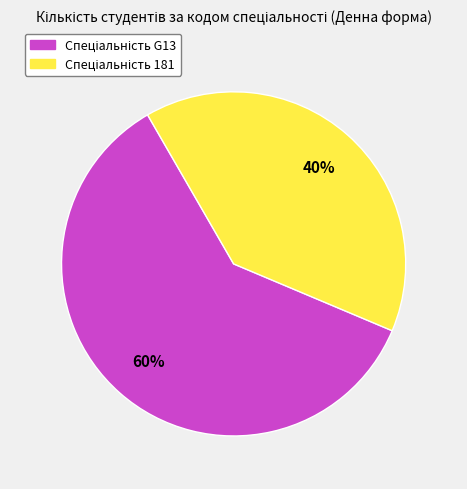

Is there a majority slice in this chart?

Yes